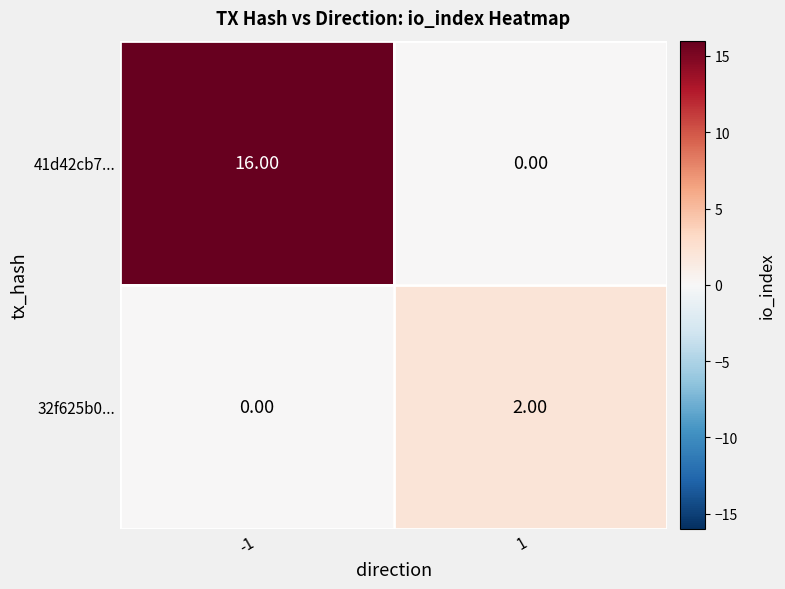

What is the spread (max minus min) of values at 1?

2